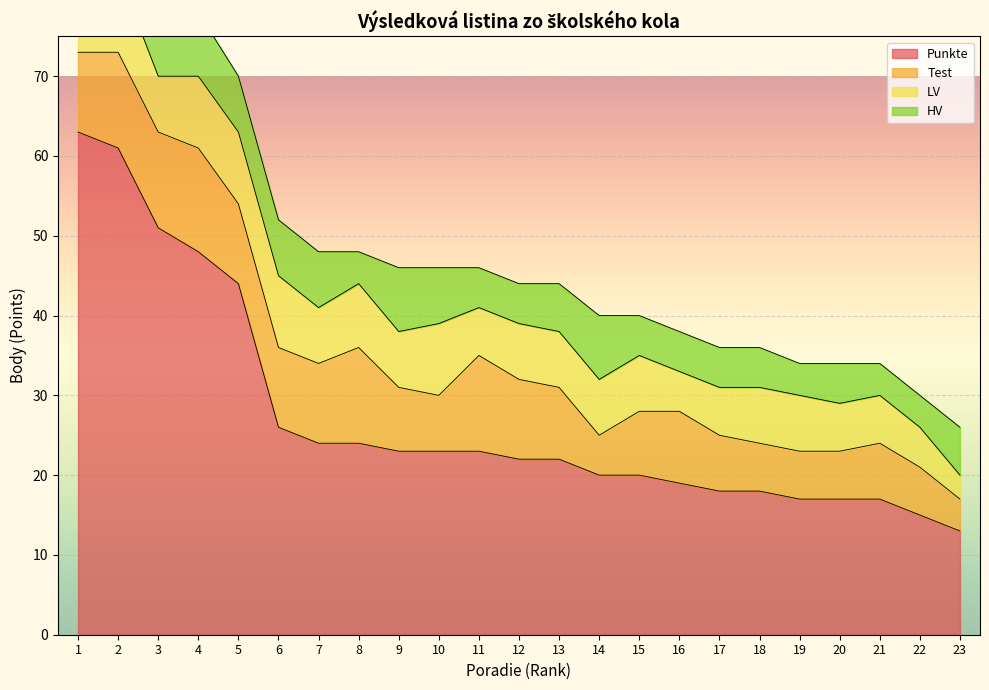

What is the difference between the HV values at 13 and 22?

2